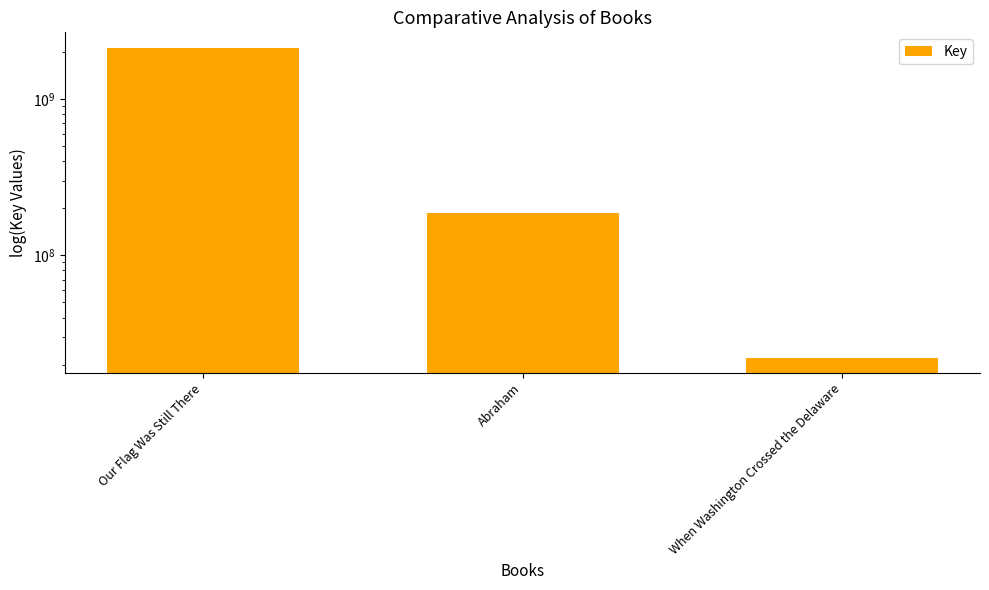

What is the difference between the maximum and minimum values?

2100373879